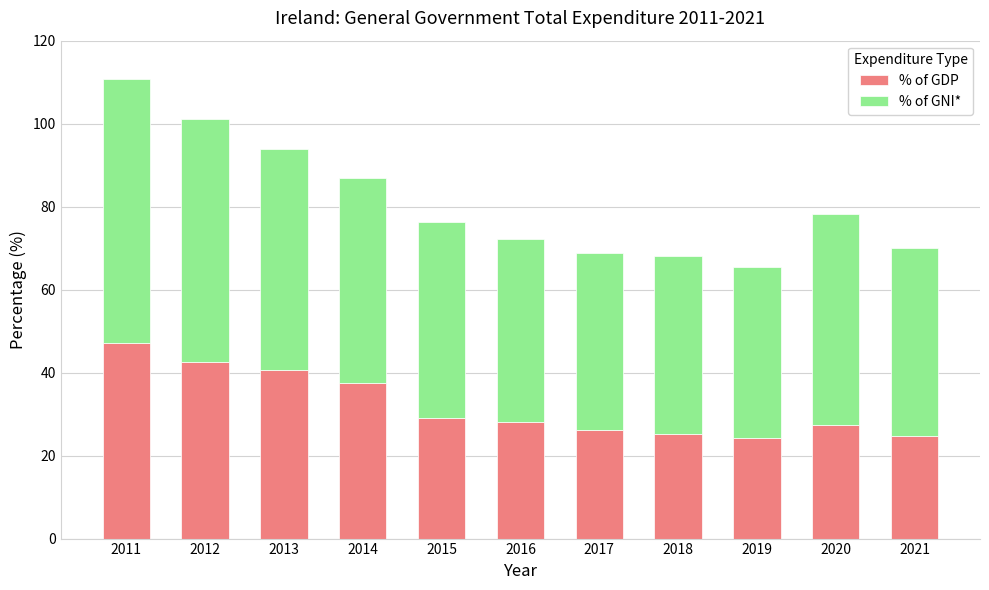

What is the sum of all % of GDP values?

353.0